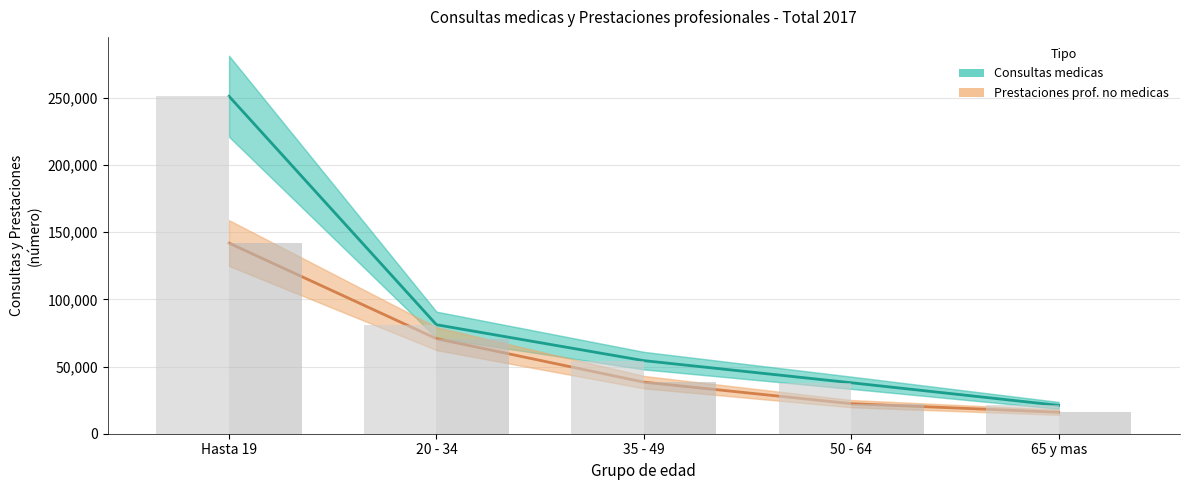

Rank the series at 20 - 34 from lowest to highest value.

Prestaciones profesionales no medicas, Consultas medicas